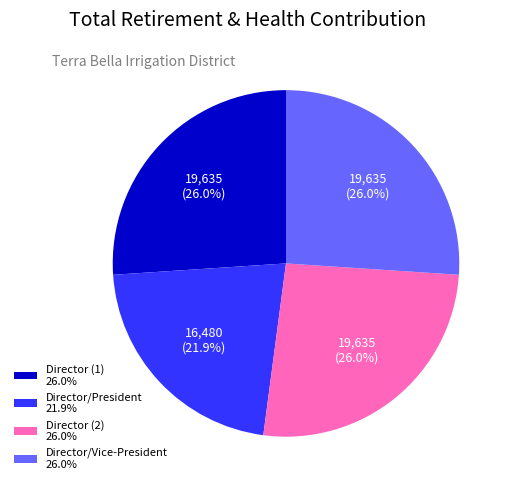

Does Director/Vice-President 26.0% represent more than half of the total?

No